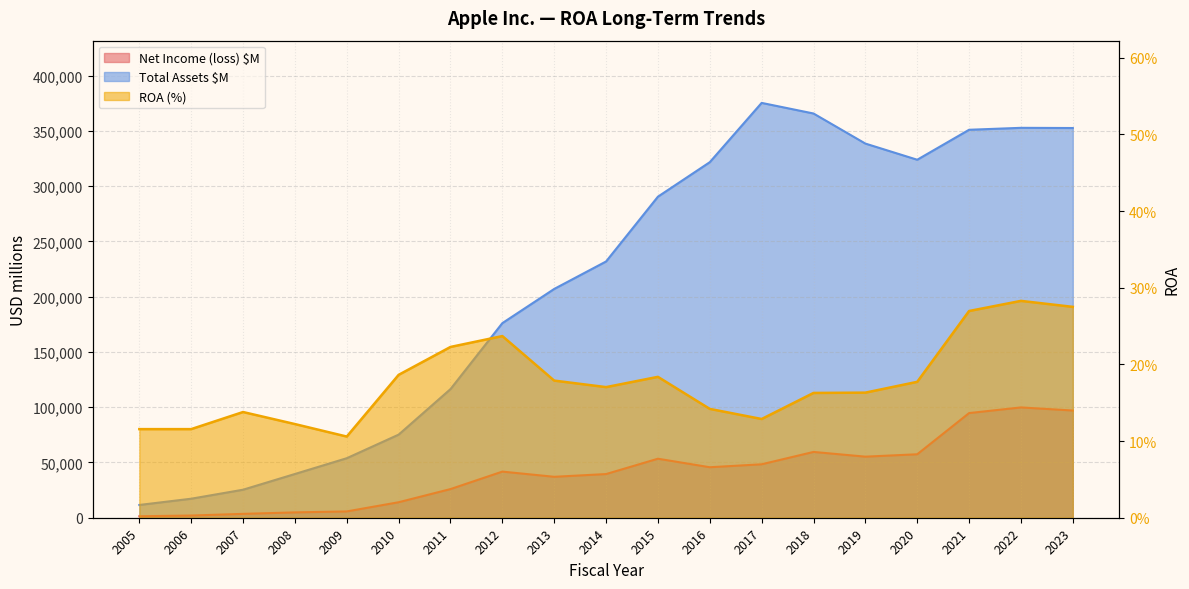

What is the difference between the Net Income (loss) $M values at 2014 and 2013?

2473.0